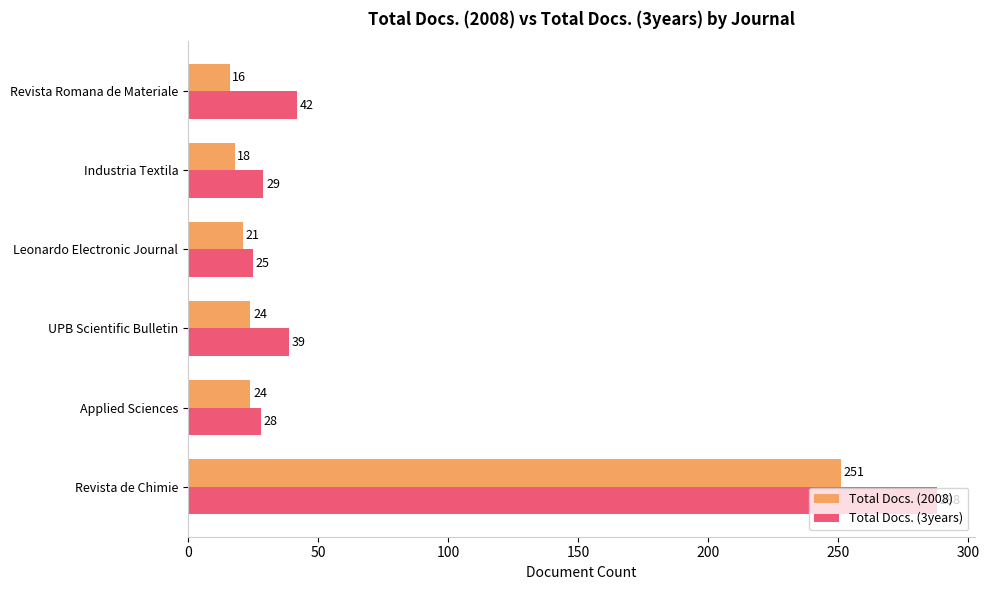

How many data points does each series have?

6